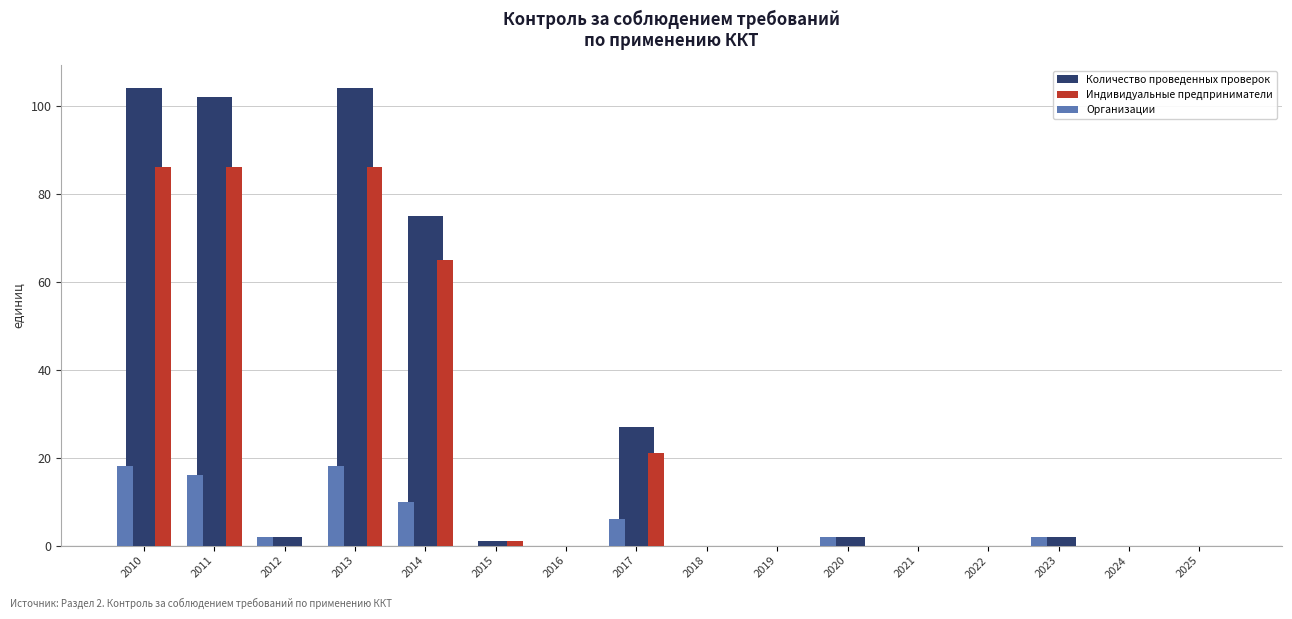

Which series has the largest total across all categories?

Количество проведенных проверок